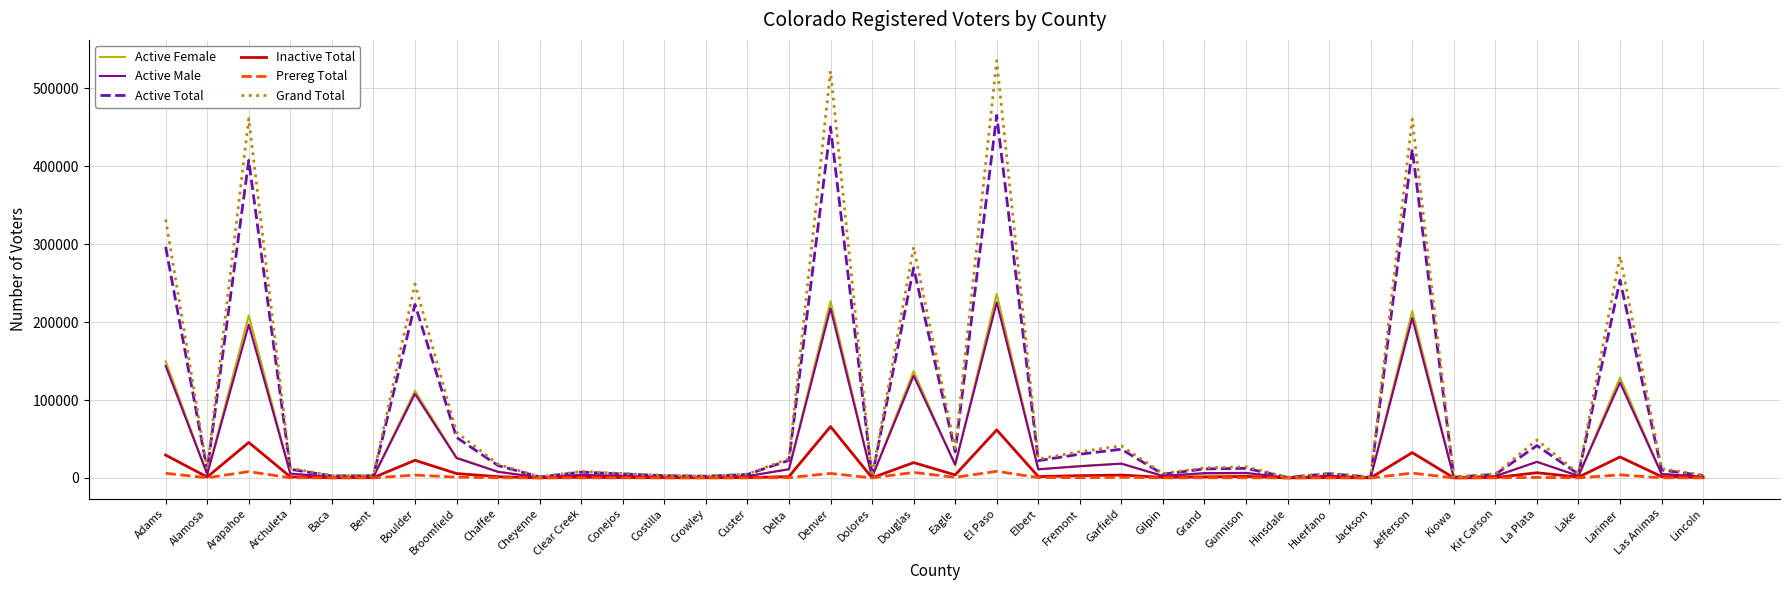

Does the chart display data point markers on the line(s)?

No